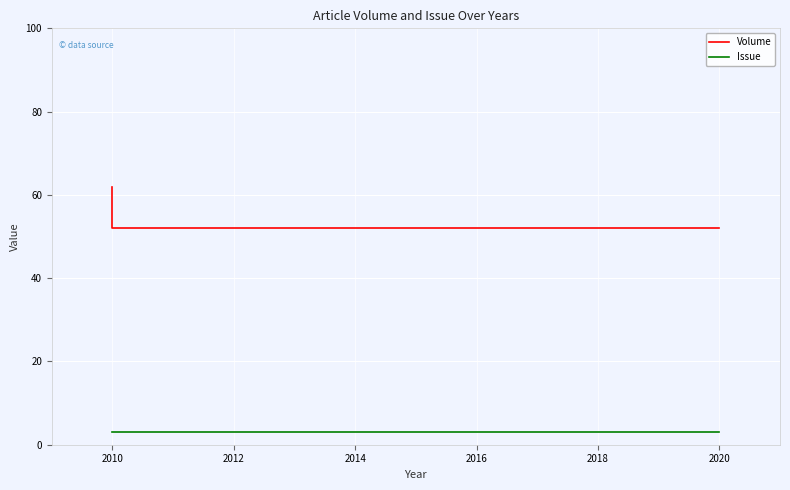

True or false: Issue and Volume cross at least once.

False